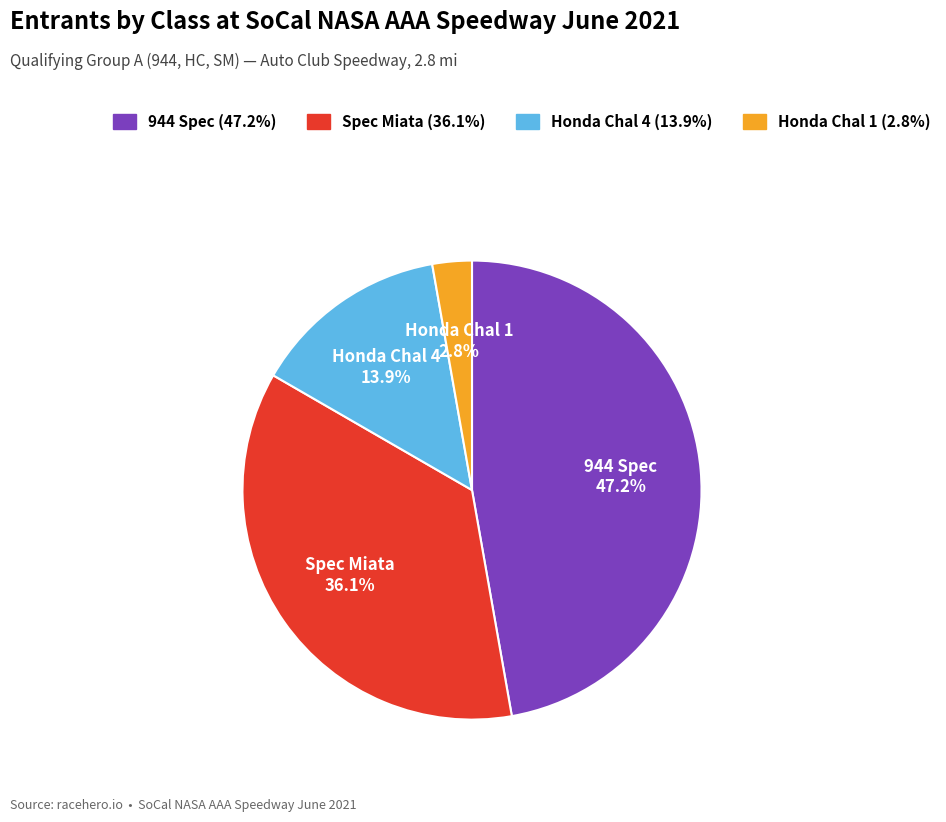

Does Honda Chal 4 account for over 50% of the chart?

No